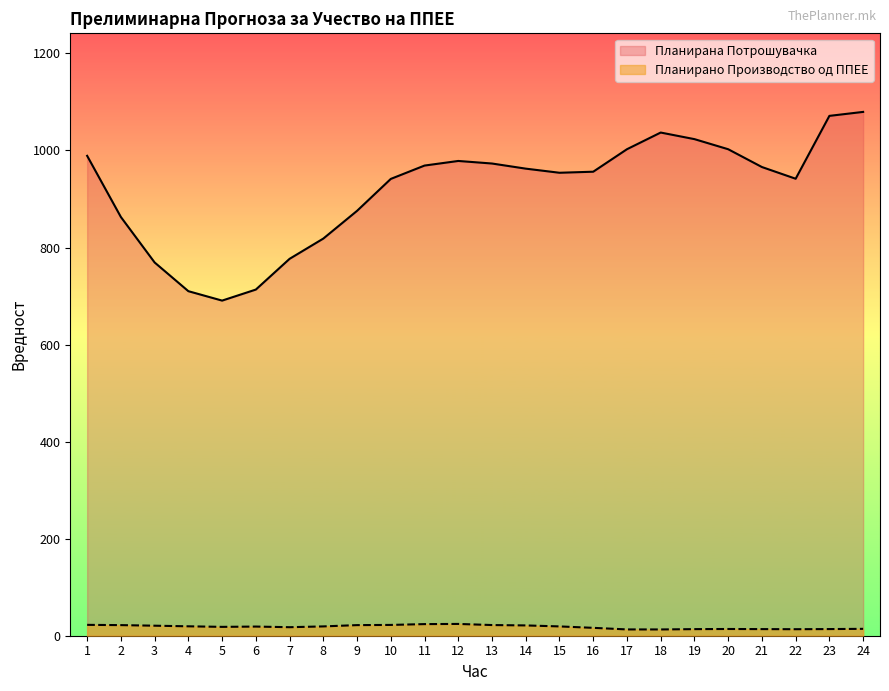

What is the sum of the Планирано Производство од ППЕЕ values at 14 and 20?

35.1